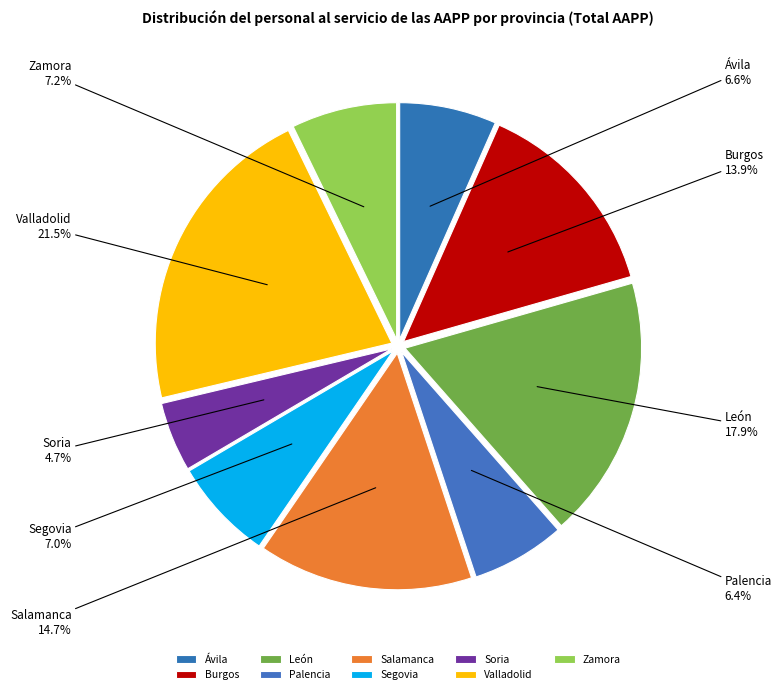

To the nearest percent, what is the difference between the León and Burgos slice percentages?

4%